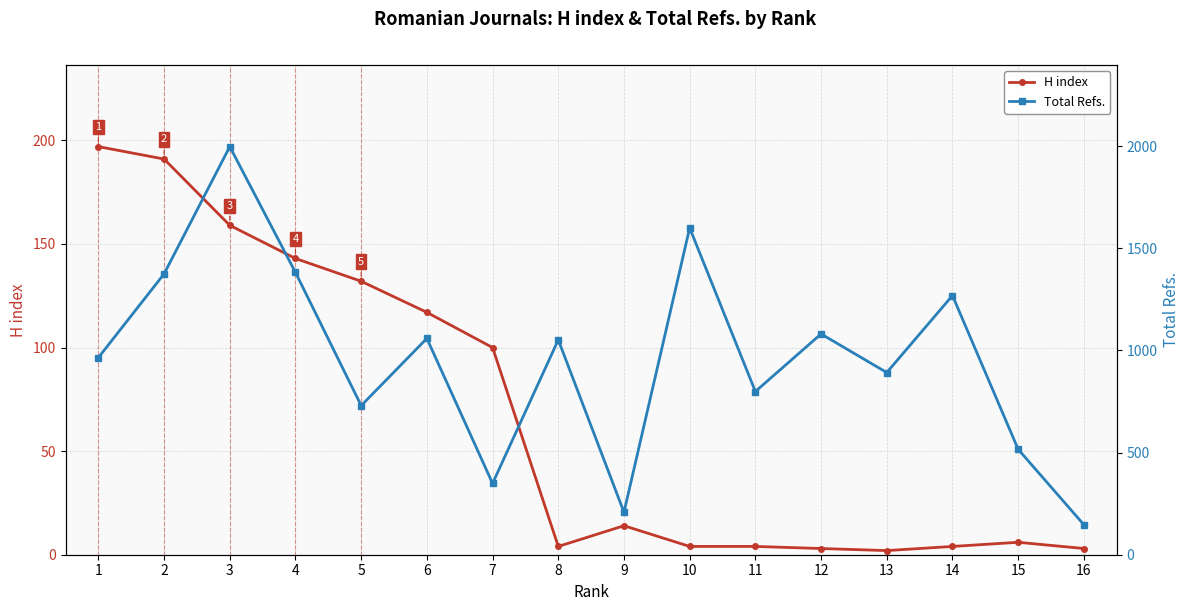

True or false: Total Refs. has more than 1 interior local peaks.

True